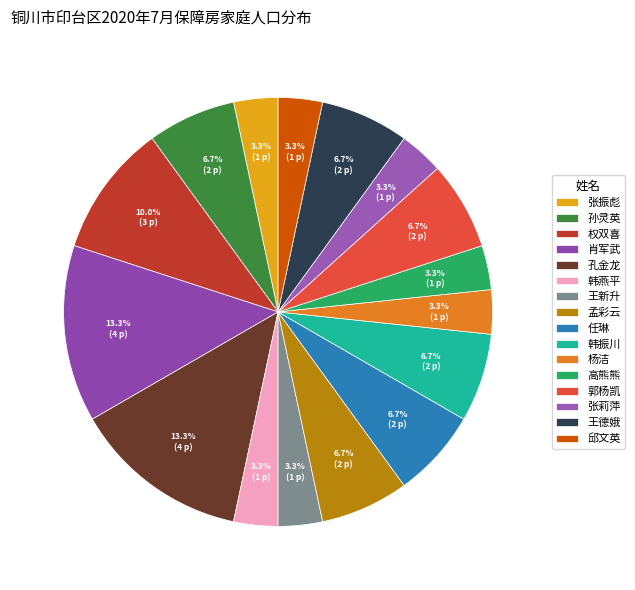

Which category has the biggest portion of the pie?

肖军武